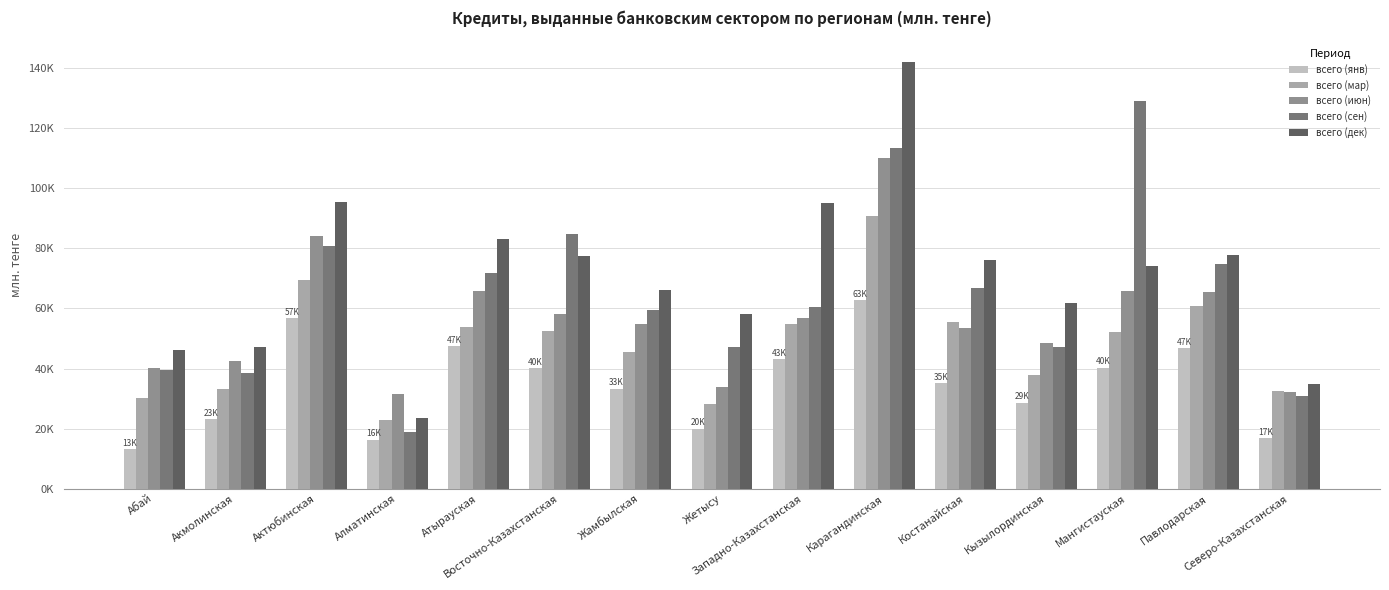

What is the label of the 13th bar from the right?

Актюбинская